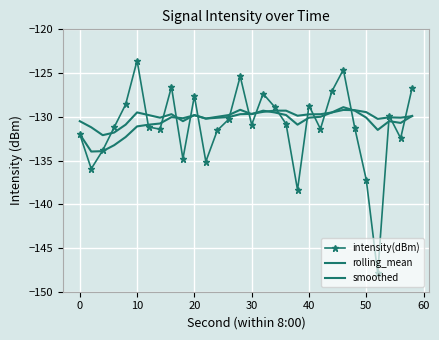

What is the difference between the maximum and second lowest values in the smoothed series?

2.9